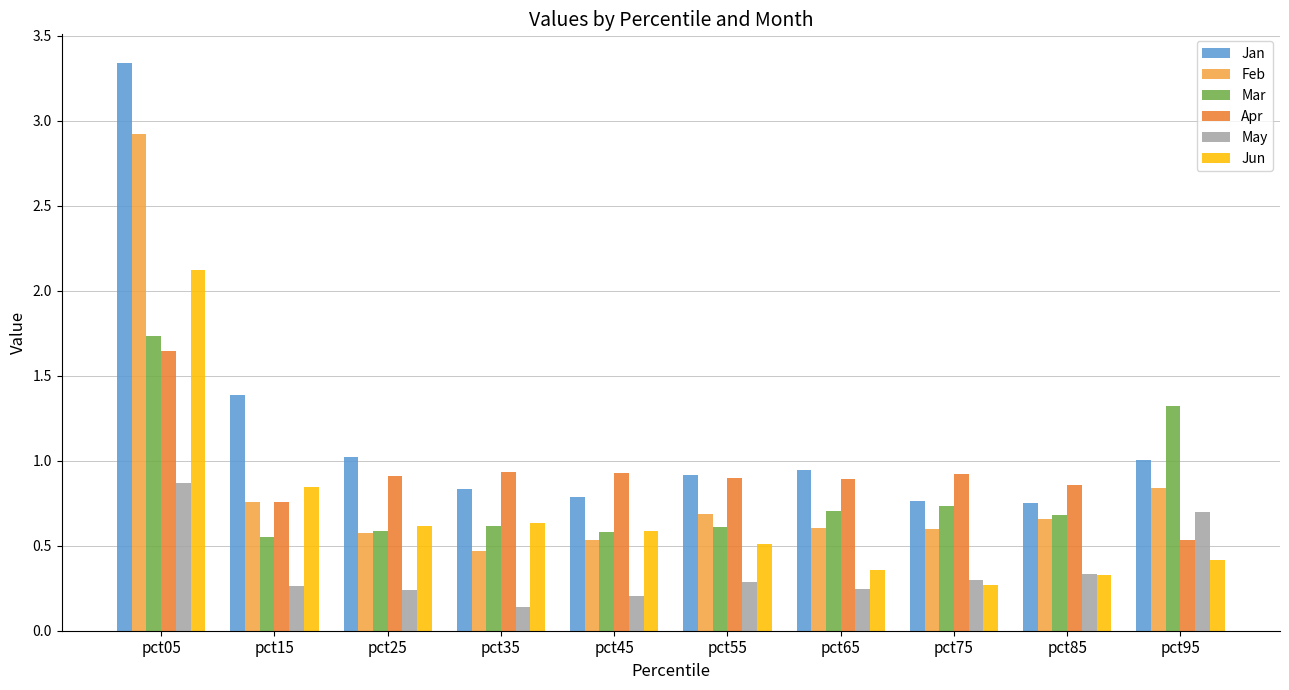

What is the difference between the maximum and minimum values in the Mar series?

1.2